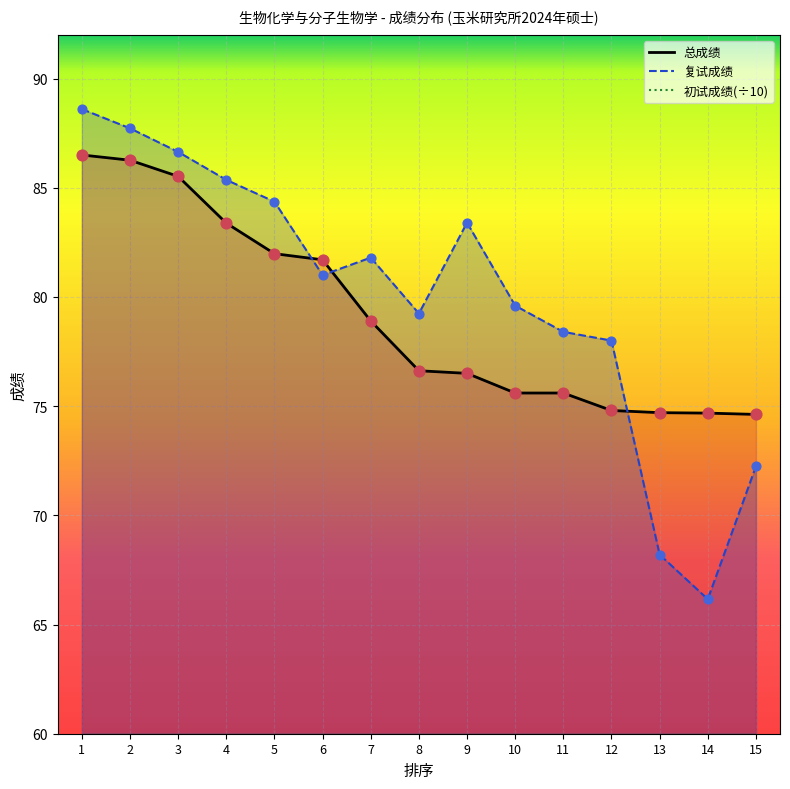

At how many categories does at least one series exceed 79?

10